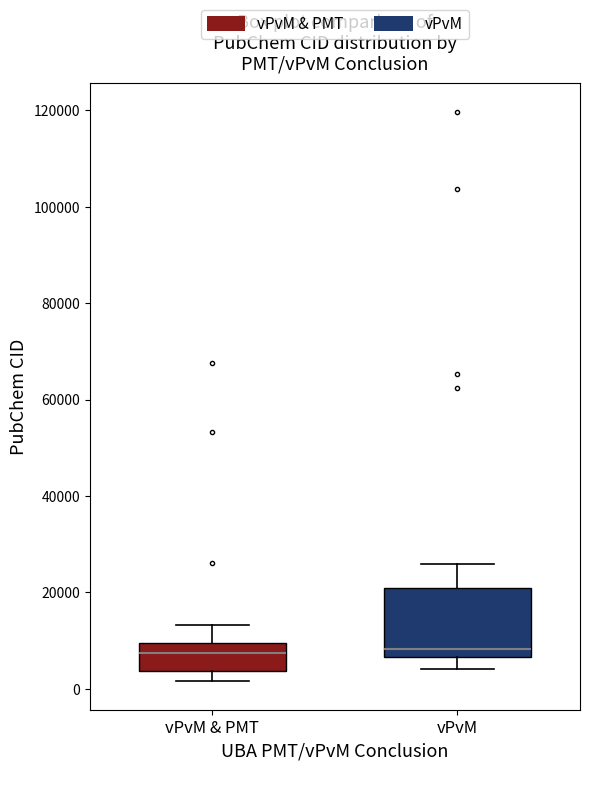

Reading left to right, read every box against the y-axis: the position of its median line, the range the box covers, and the ends of its whiskers. The values are not printed on the chart, so give them approximately, as read against the axis.

vPvM & PMT: median 8000, box 4000 to 10000, whiskers 2000 to 14000
vPvM: median 8000, box 6000 to 20000, whiskers 4000 to 26000